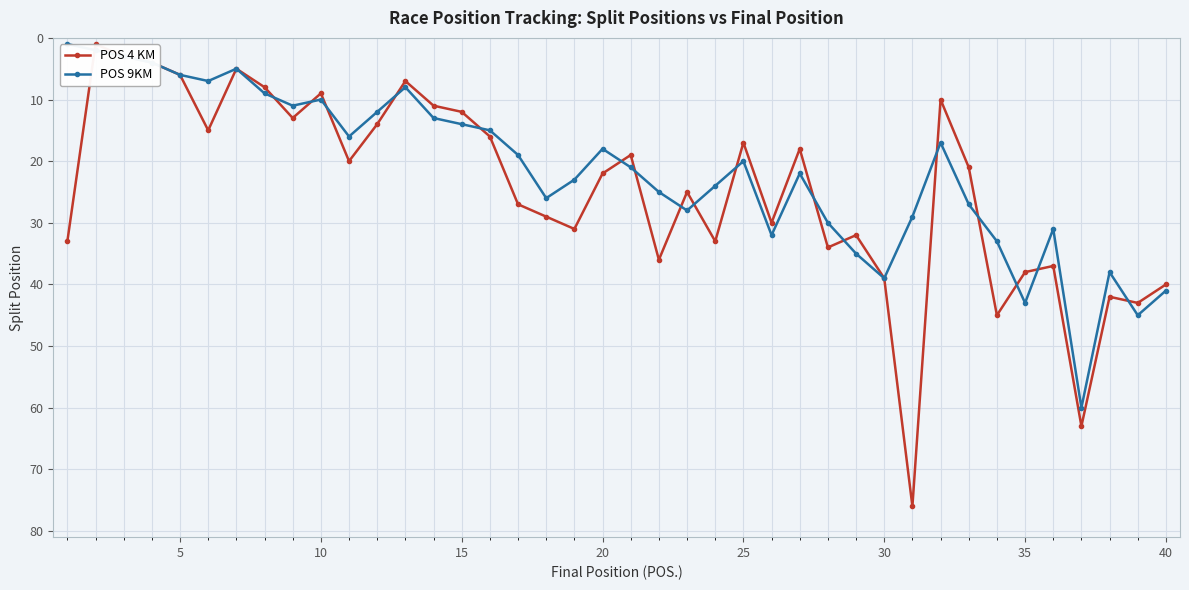

Reading left to right, list all the values displayed in this chart.

POS 4 KM: 33	1	3	4	6	15	5	8	13	9	20	14	7	11	12	16	27	29	31	22	19	36	25	33	17	30	18	34	32	39	76	10	21	45	38	37	63	42	43	40
POS 9KM: 1	2	3	4	6	7	5	9	11	10	16	12	8	13	14	15	19	26	23	18	21	25	28	24	20	32	22	30	35	39	29	17	27	33	43	31	60	38	45	41